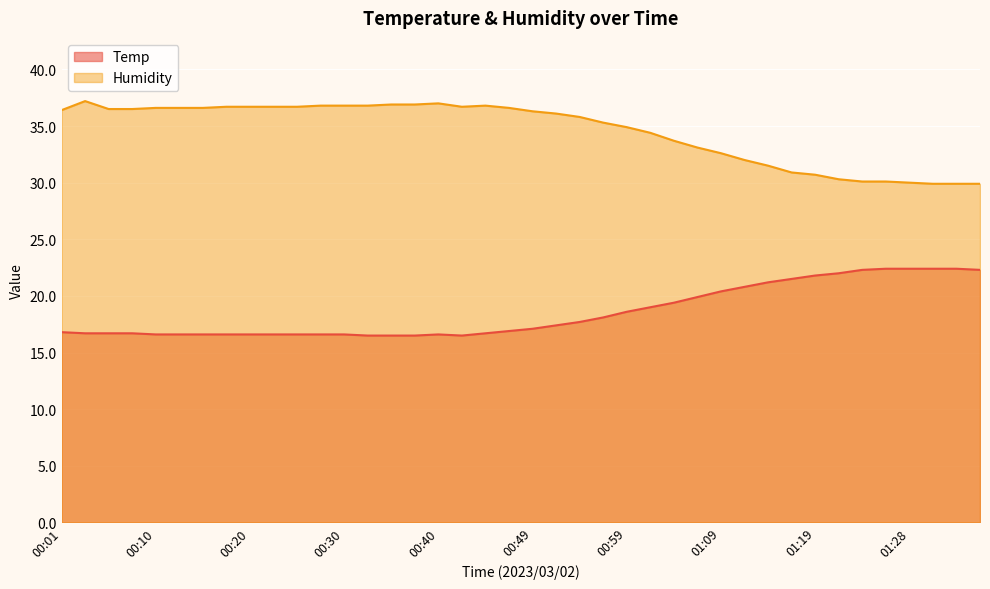

Does the chart display data point markers on the line(s)?

No